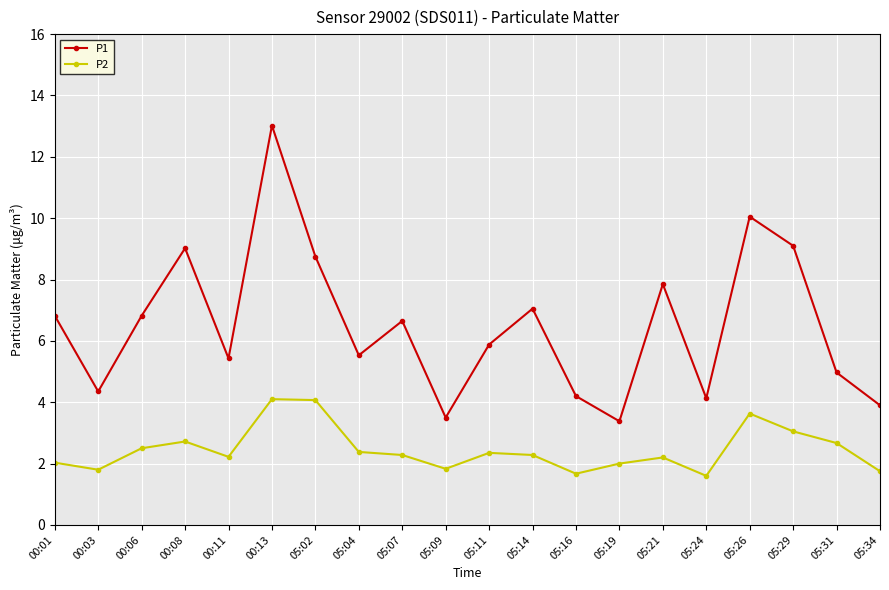

Count the number of categories in the chart.

20